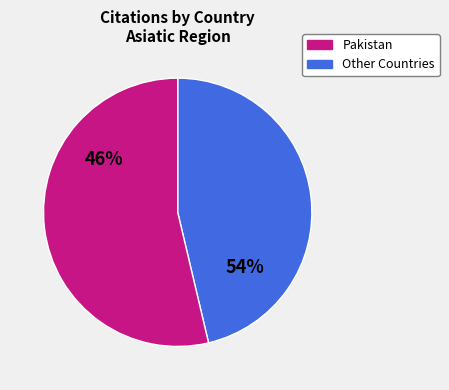

Which category accounts for the majority?

Pakistan